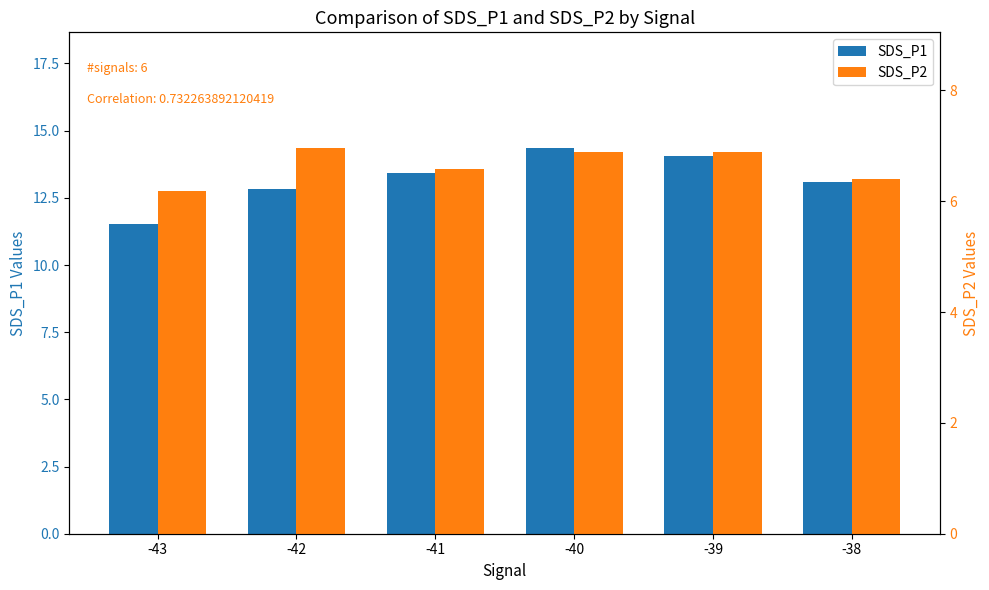

What is the highest value of the SDS_P1 series?

14.4